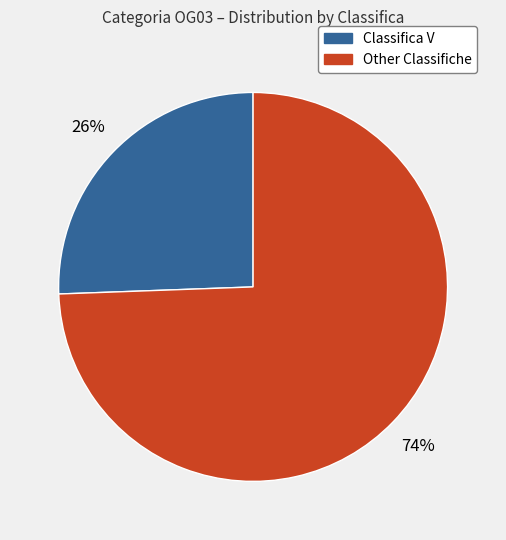

To the nearest percent, what is the average slice percentage?

50%